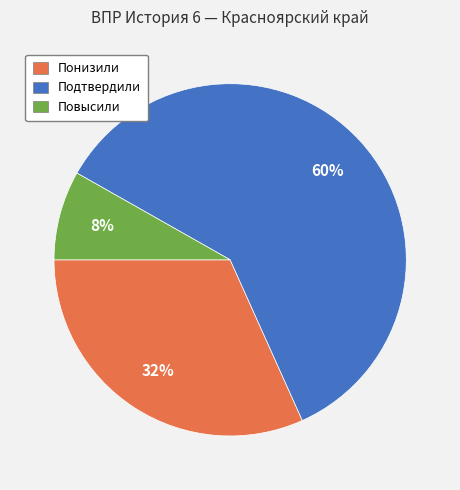

Which slice is the largest?

Подтвердили